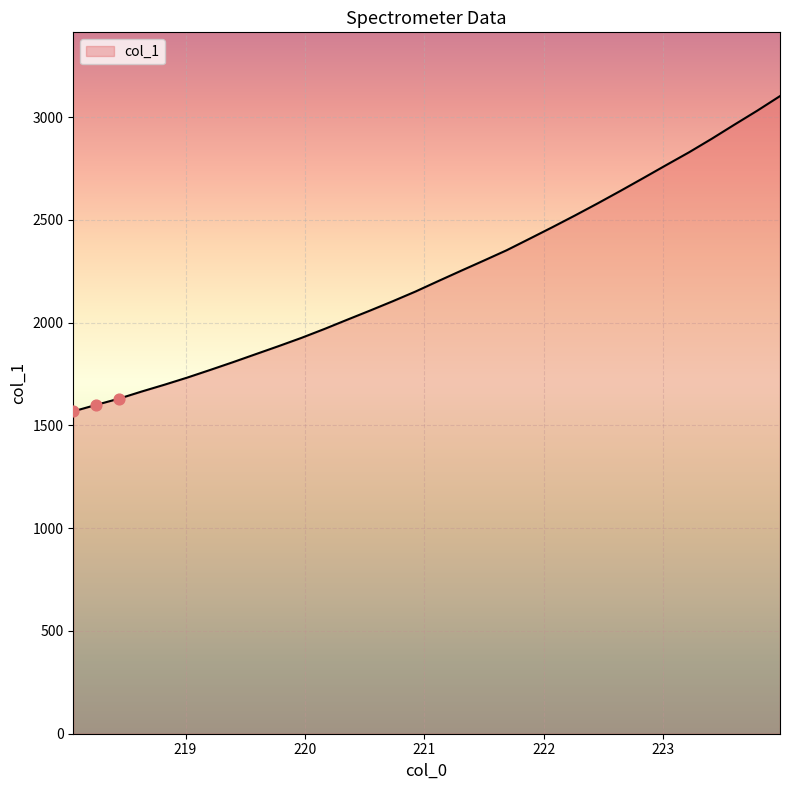

What is the greatest value displayed?

3102.4